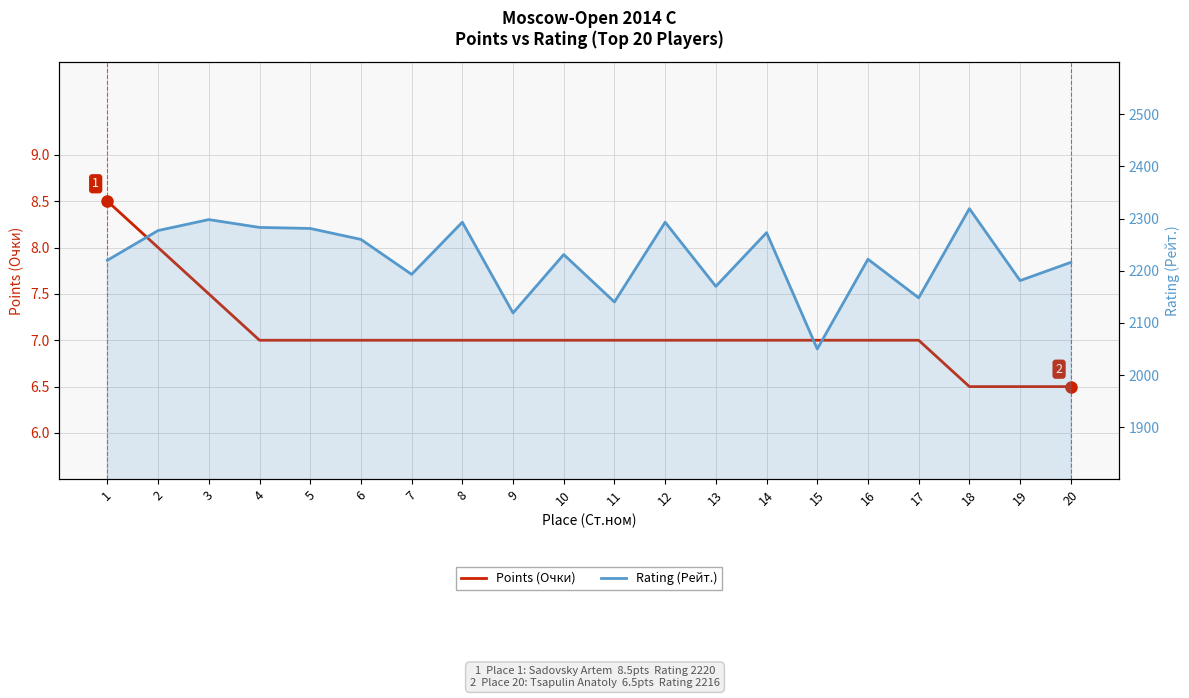

How many values in the Points (Очки) series are below 7?

3